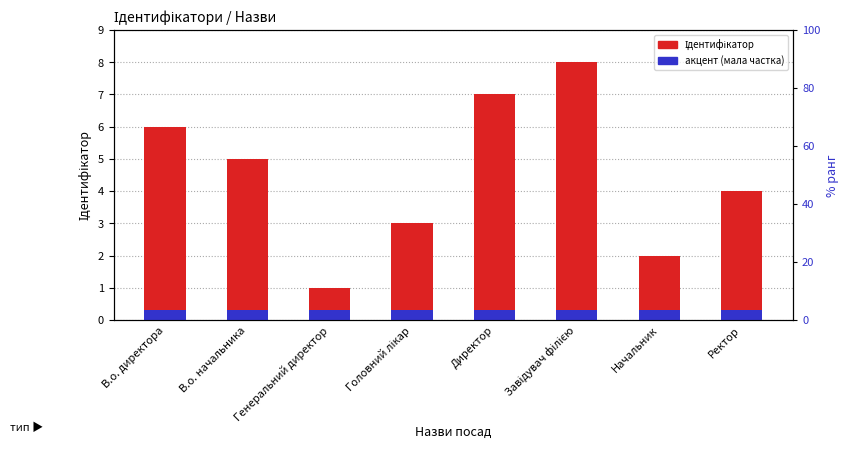

Where is Ідентифікатор nearest to the value 4?

Ректор